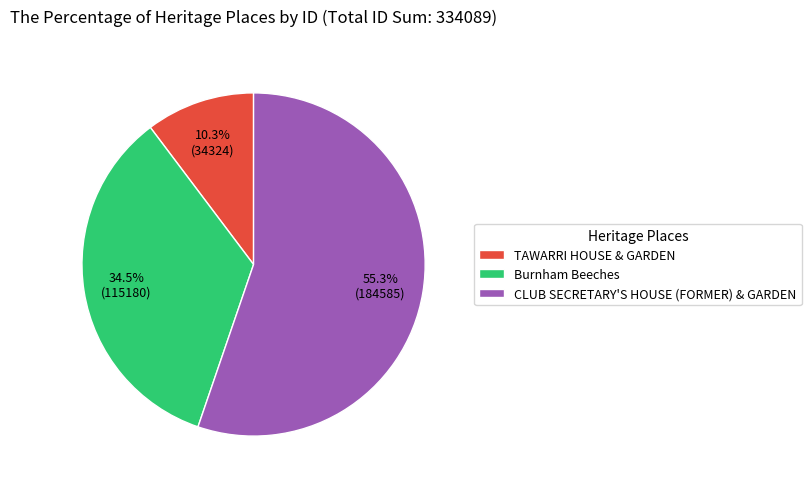

Is there any slice that represents more than half of the pie?

Yes